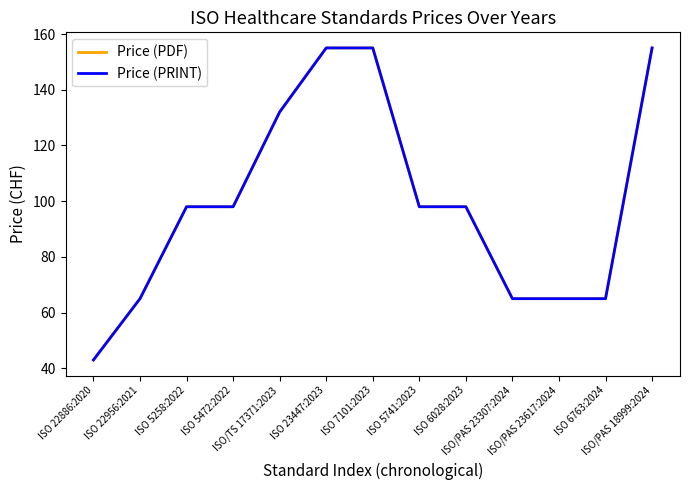

What is the difference between the Price (PRINT) values at ISO/PAS 23307:2024 and ISO 5741:2023?

33